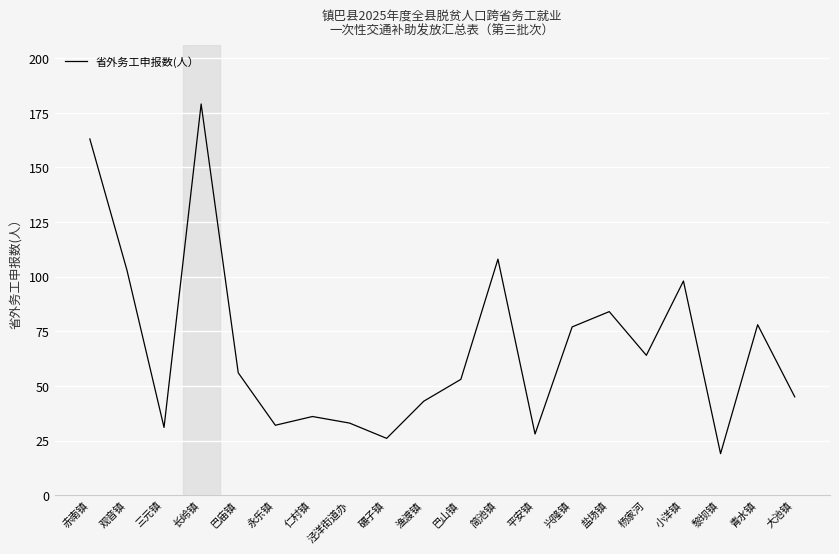

What is the smallest value displayed?

19